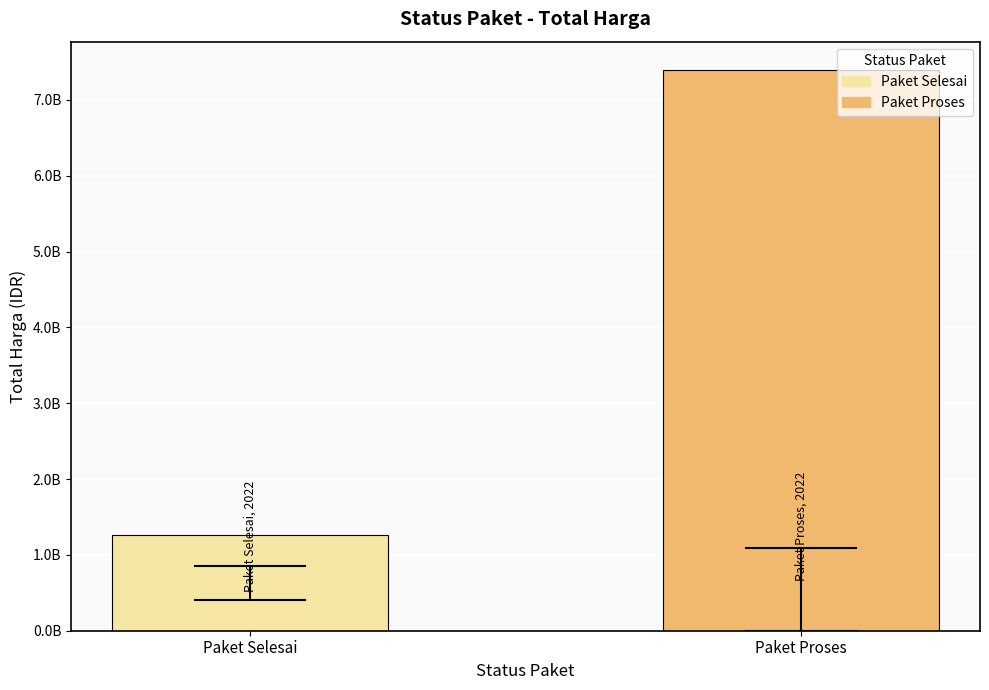

Are the bars horizontal?

No